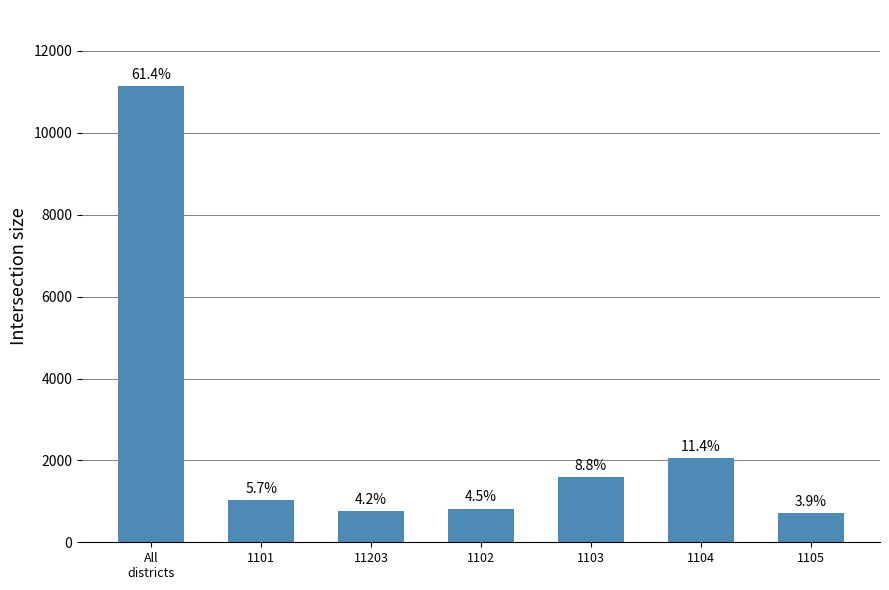

Which has a higher value, 1102 or 11203?

1102